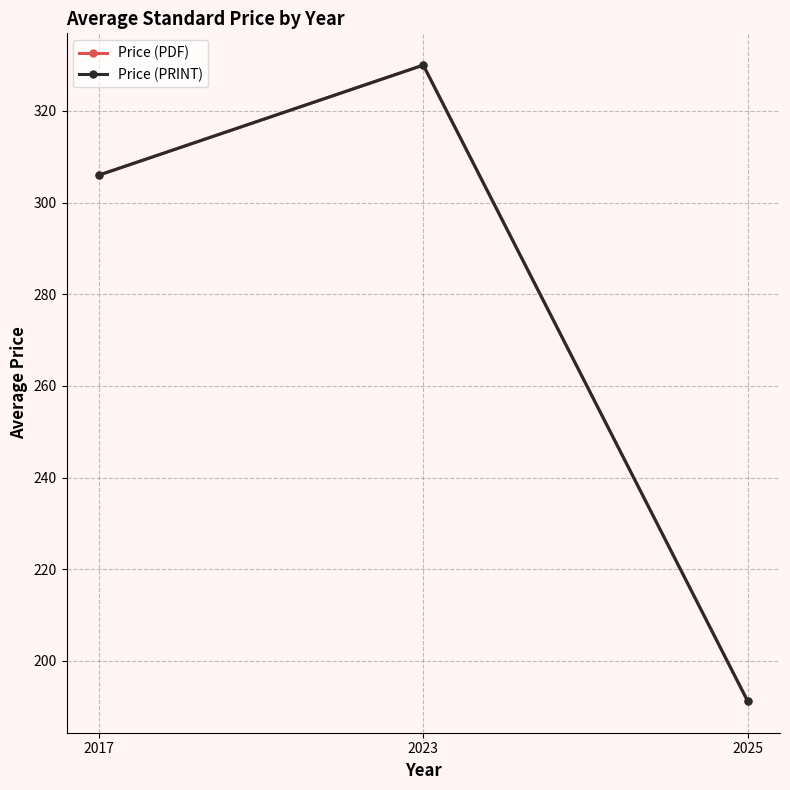

Does the chart have visible grid lines?

Yes